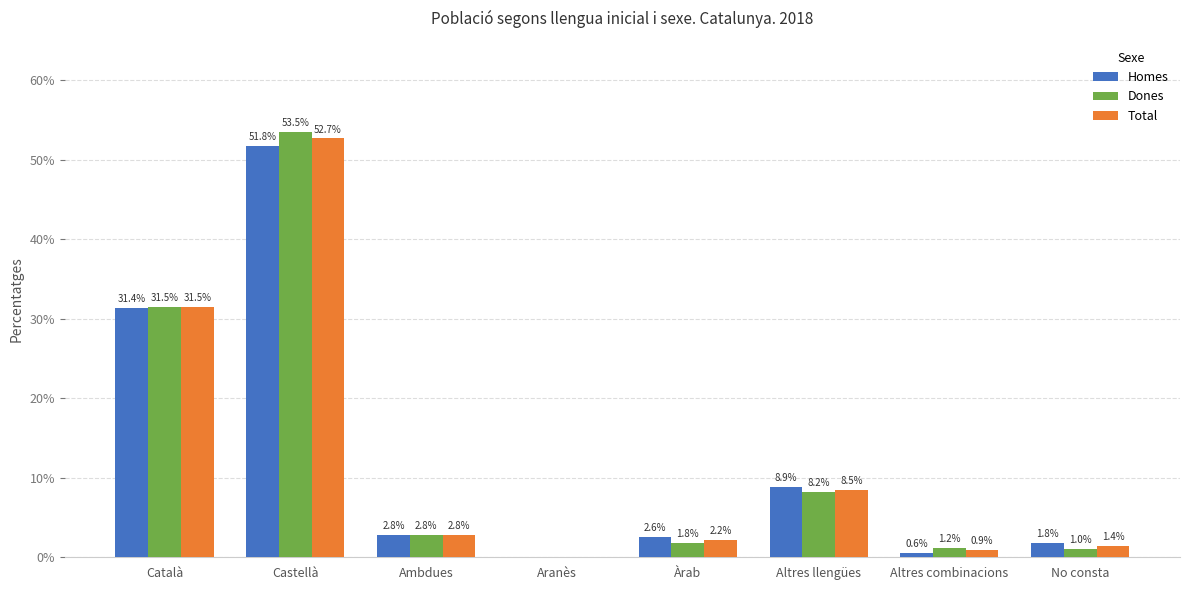

At which label does Dones first exceed 2?

Català